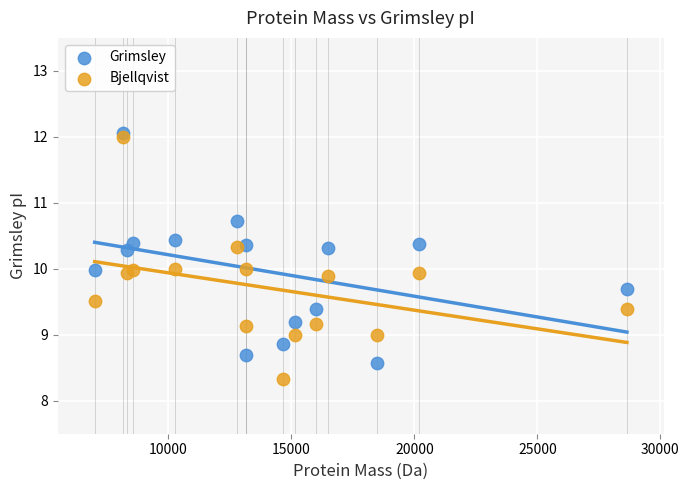

What are all the series names shown in the legend?

Grimsley, Bjellqvist